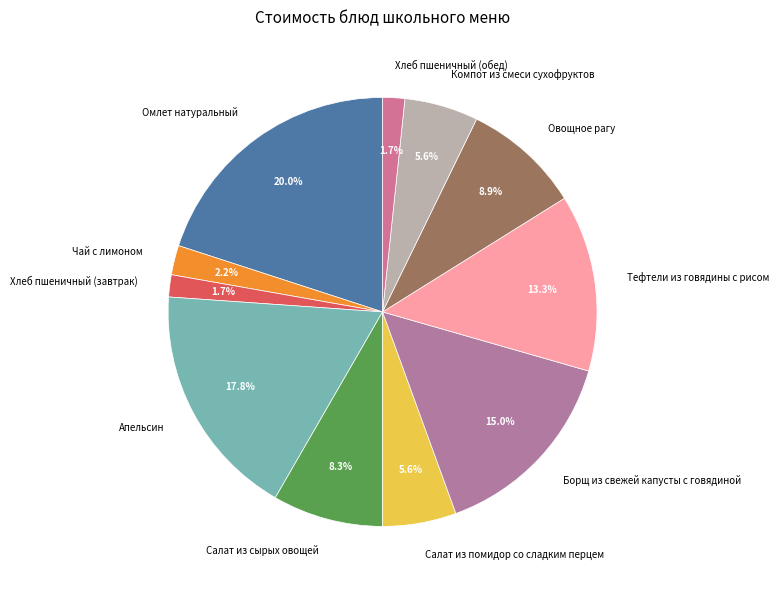

To the nearest percent, what is the difference between the largest and smallest slice percentages?

18%